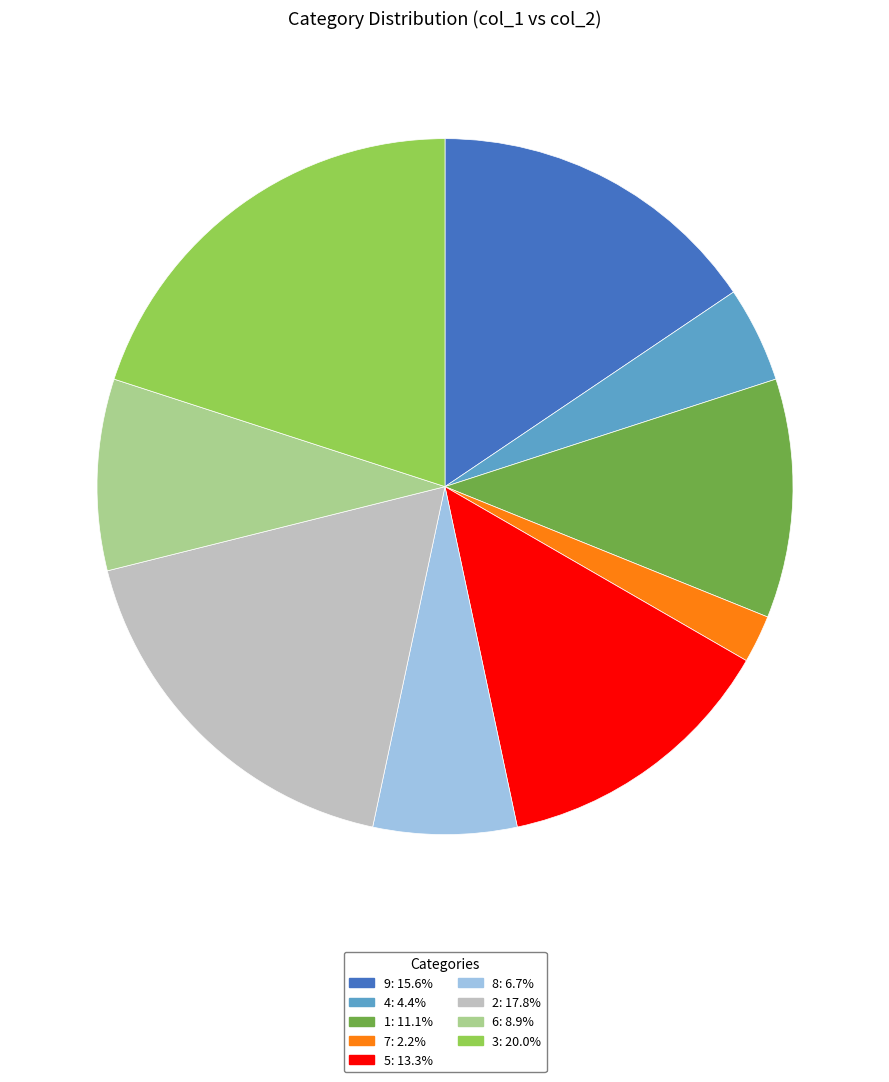

How many segments does this pie chart have?

9